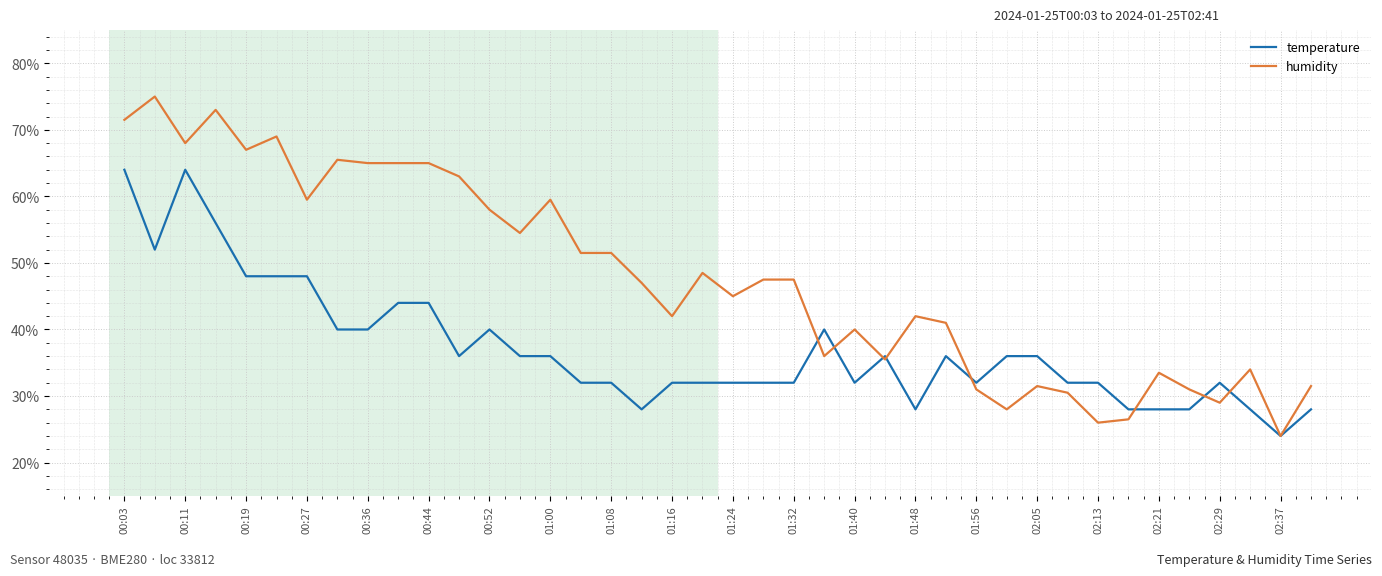

Rank the series by their average value, from highest to lowest.

humidity, temperature